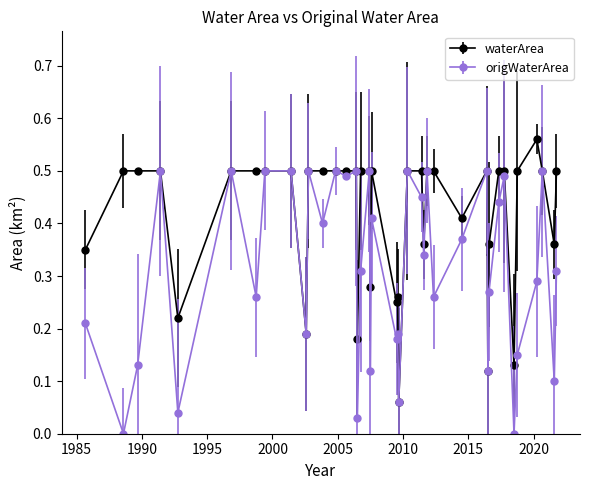

What are all the series names shown in the legend?

waterArea, origWaterArea